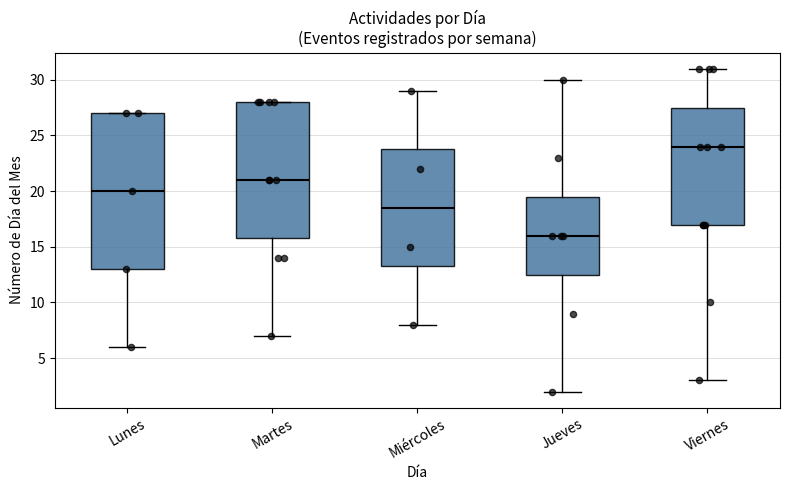

Where does the lower whisker of the box for Martes end on the y-axis? The values are not printed on the chart, so give them approximately, as read against the axis.

7.0